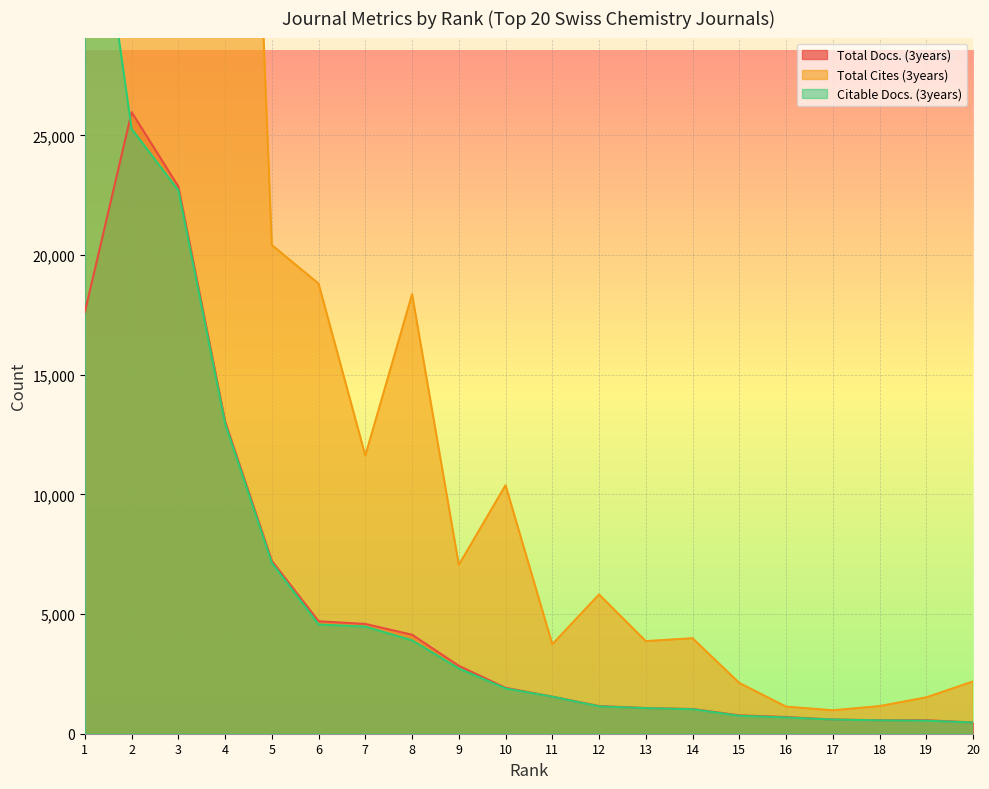

How many lines are shown in the chart?

3